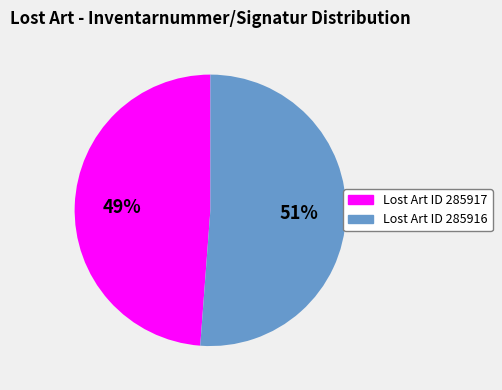

Does any single category account for the majority?

Yes